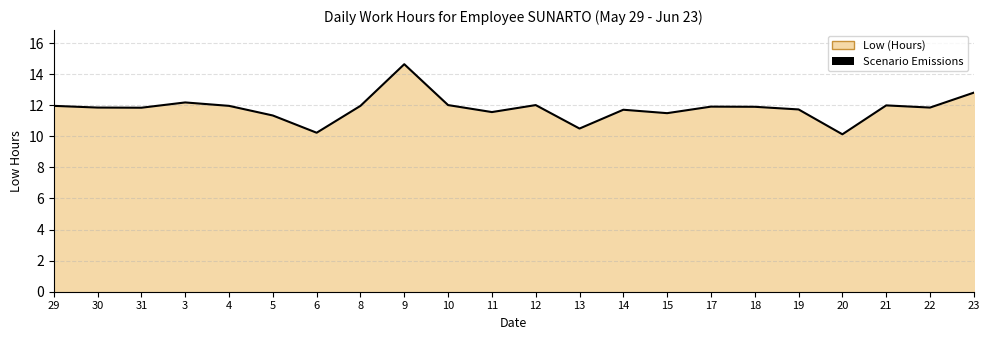

Which label corresponds to the largest value in the chart?

9